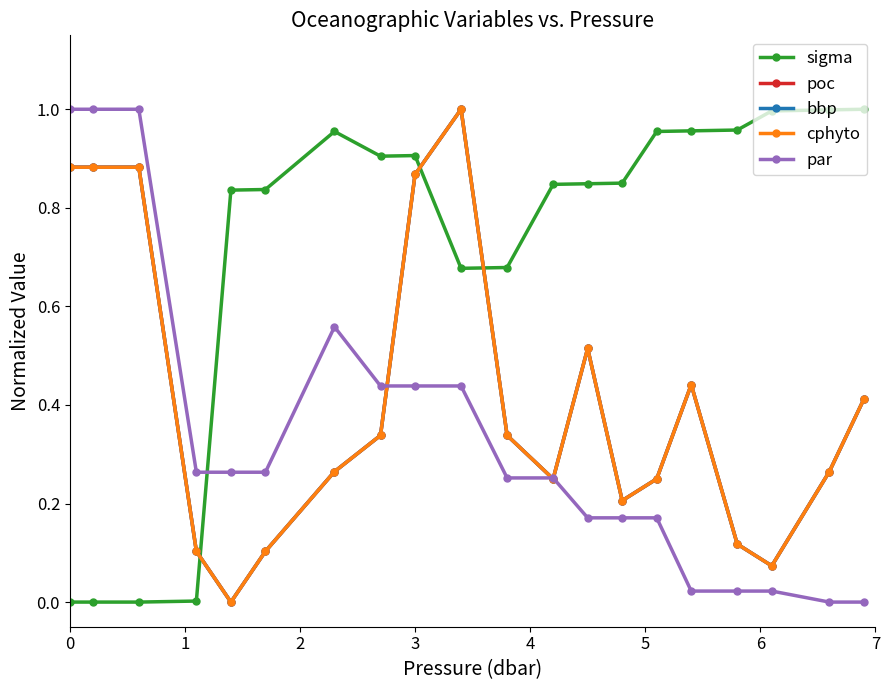

In bbp, how many points are higher than both neighbors (excluding endpoints)?

3